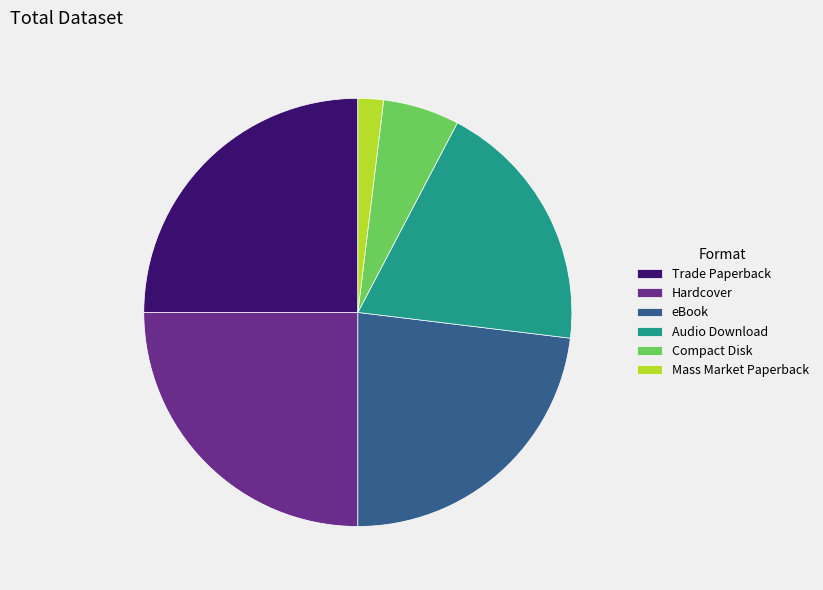

The Hardcover slice represents 34% of the pie. True or false?

False